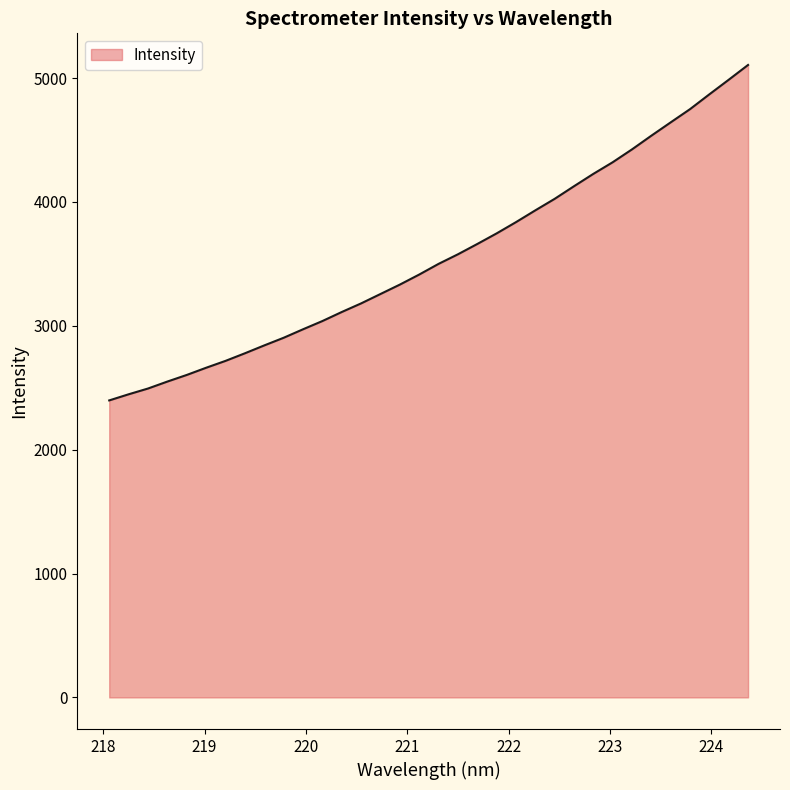

What is the average value?

3557.7